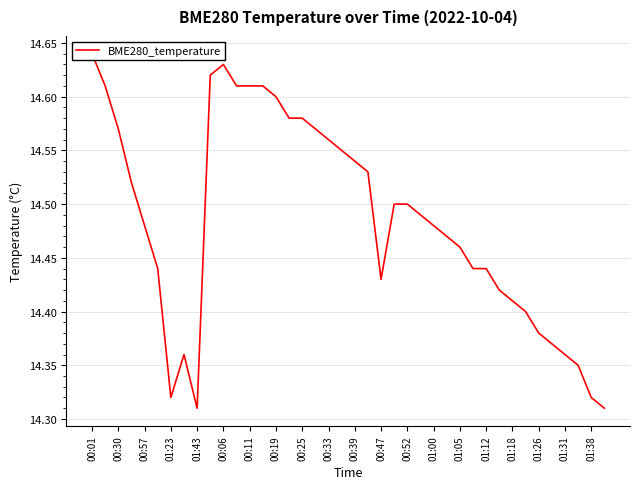

How many values are between 14 and 15?

40